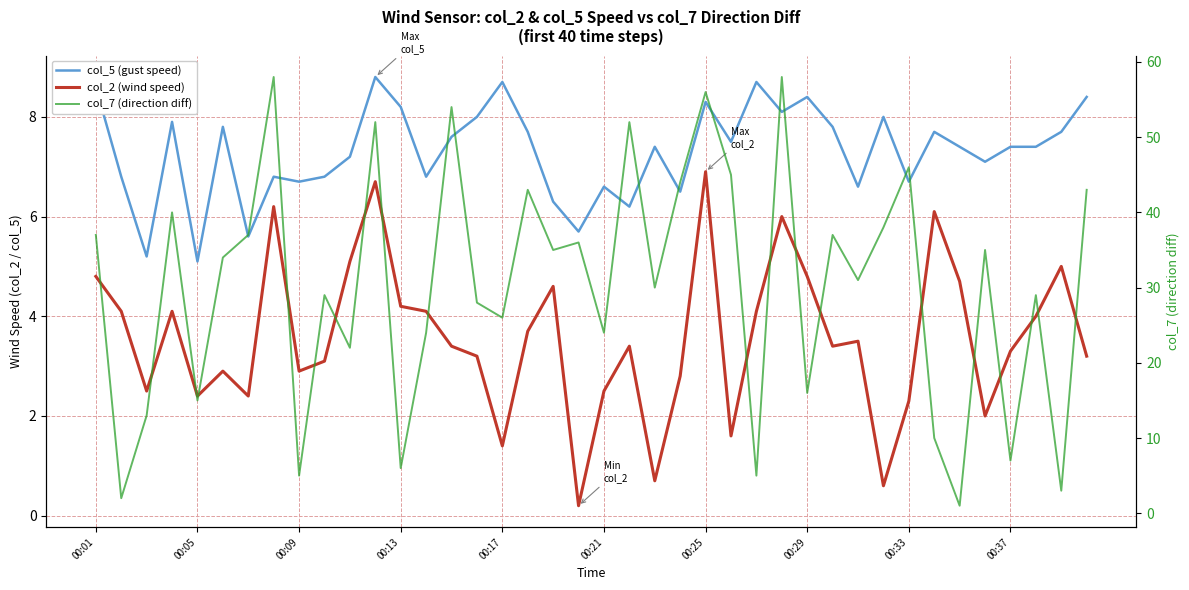

What are all the series names shown in the legend?

col_5 (gust speed), col_2 (wind speed), col_7 (direction diff)